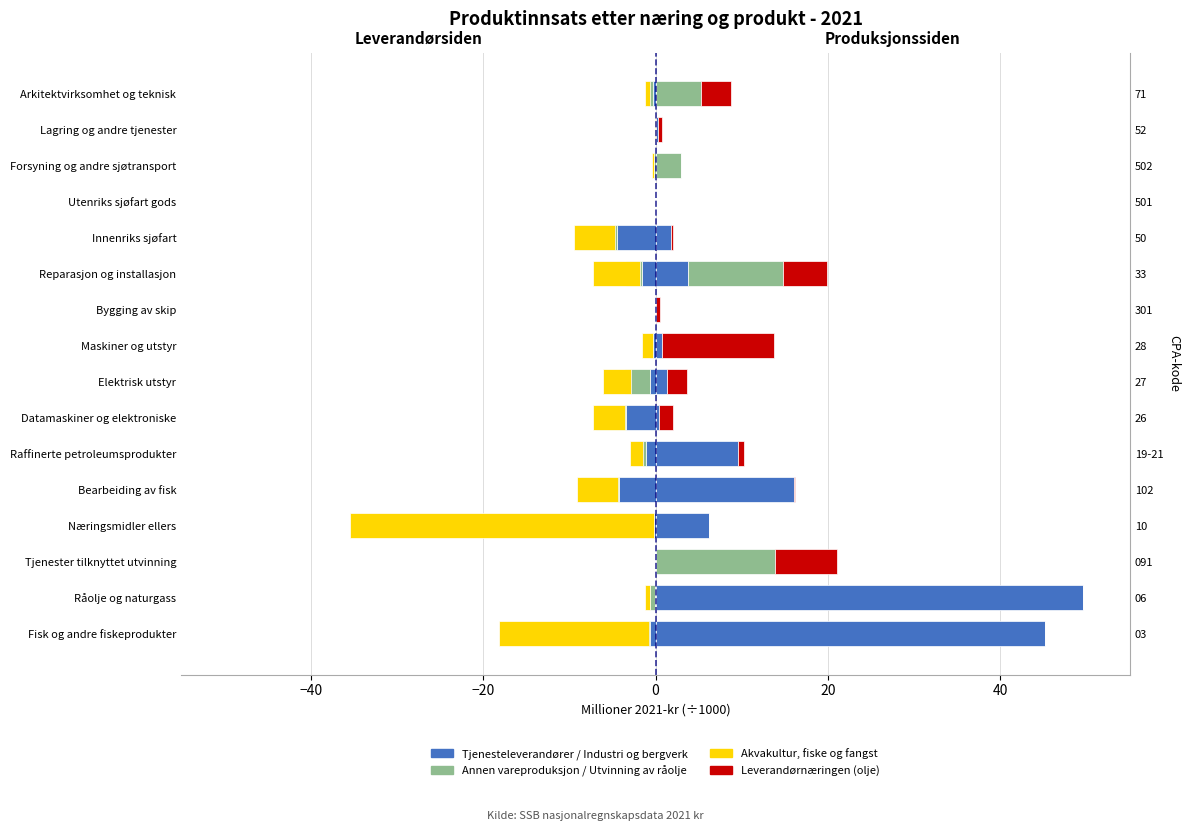

What is the greatest value displayed?

49.6